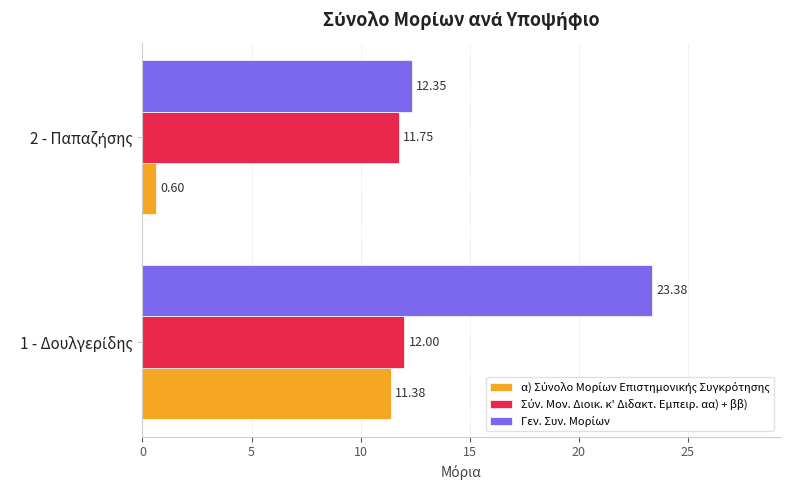

How many series are shown in this chart?

3